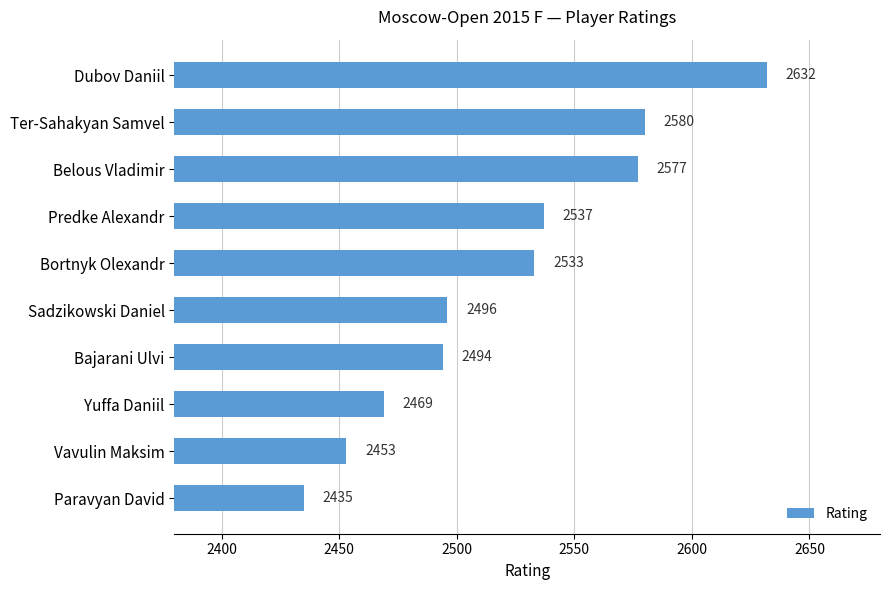

Does the chart contain any negative values?

No